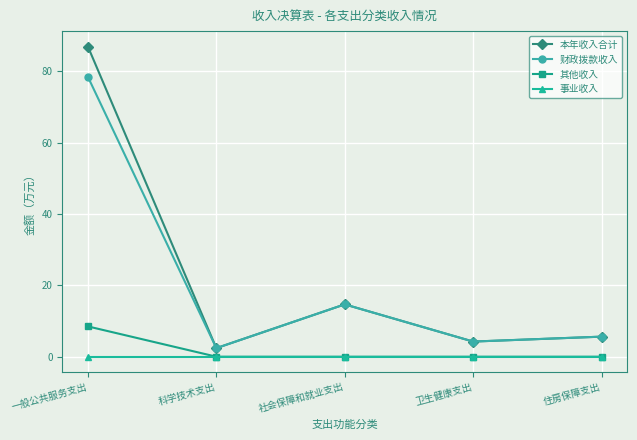

True or false: 本年收入合计 and 其他收入 intersect in this chart.

False